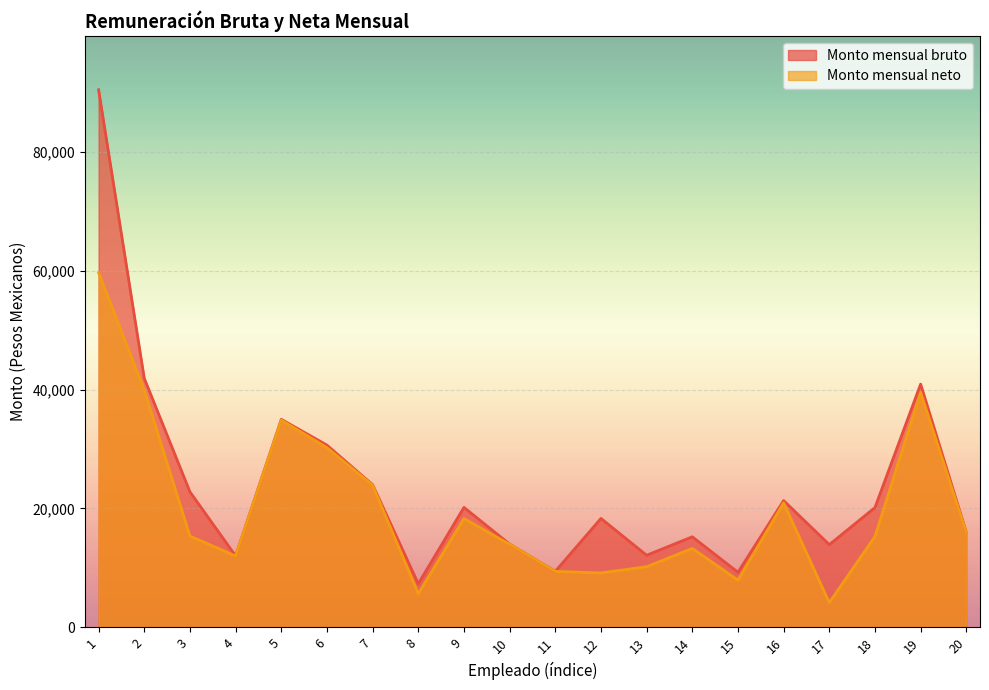

Where is Monto mensual bruto nearest to the value 48891?

2